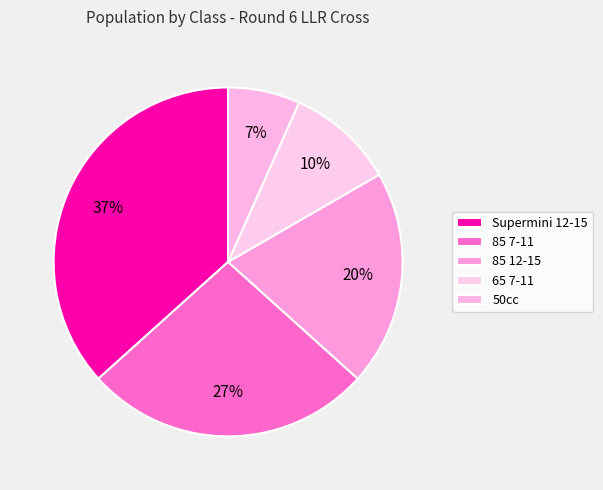

To the nearest percent, what percentage of the pie is 50cc?

7%